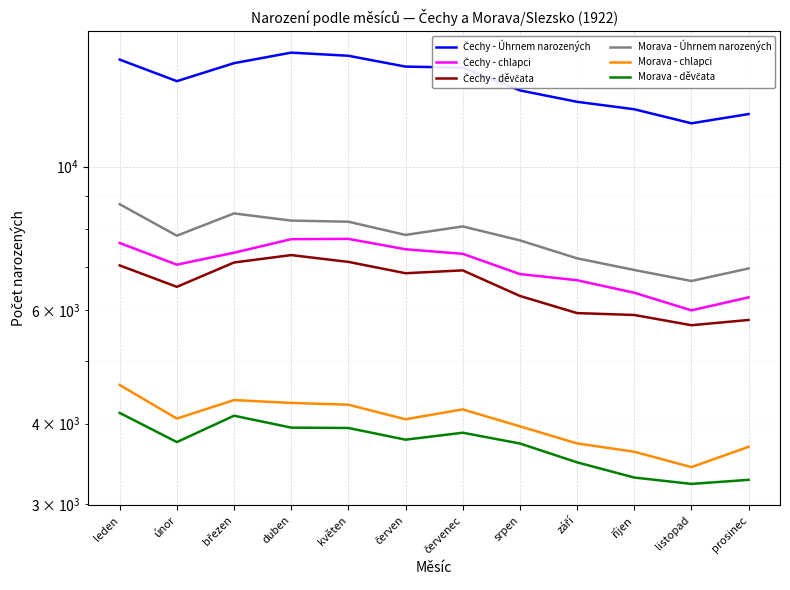

Which series has the widest spread of values?

Čechy - Úhrnem narozených